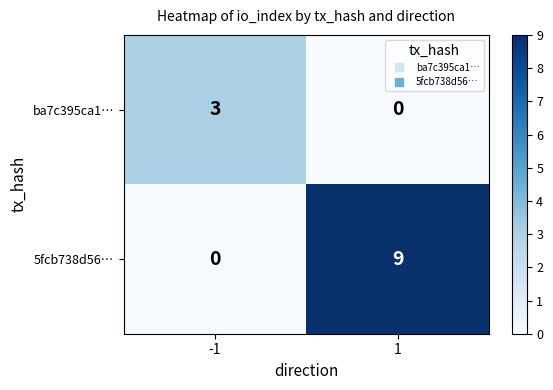

What is the difference between the maximum and minimum values in the 5fcb738d56… series?

9